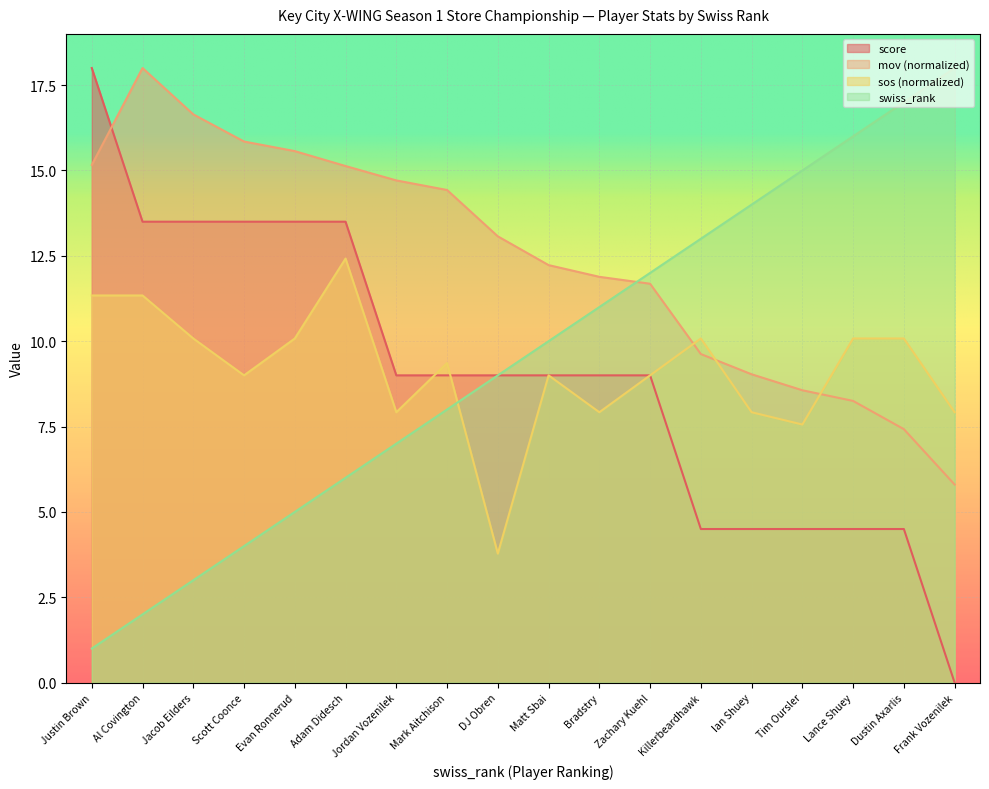

What is the sum of all swiss_rank values?

171.0